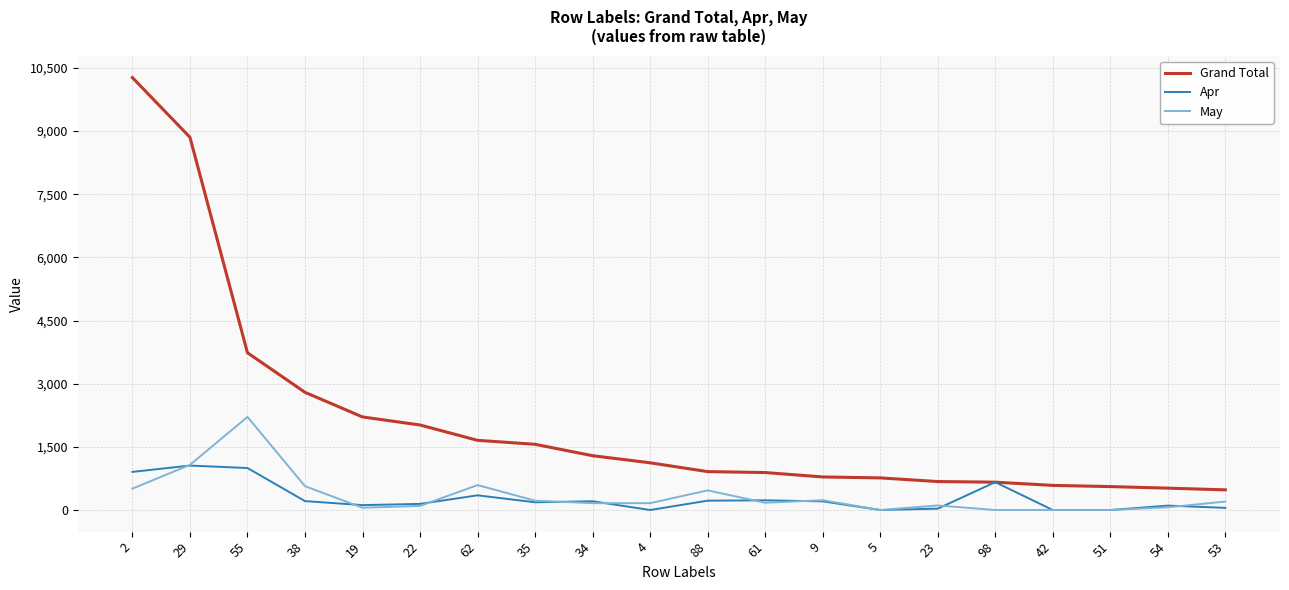

Is the value of Grand Total at 55 greater than the value of May at 88?

Yes